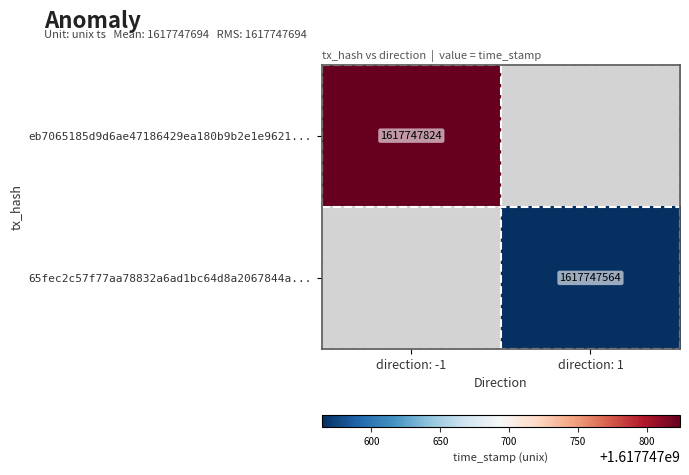

Is it true that eb7065185d9d6ae47186429ea180b9b2e1e9621... equals 2294043417 at direction: -1?

False